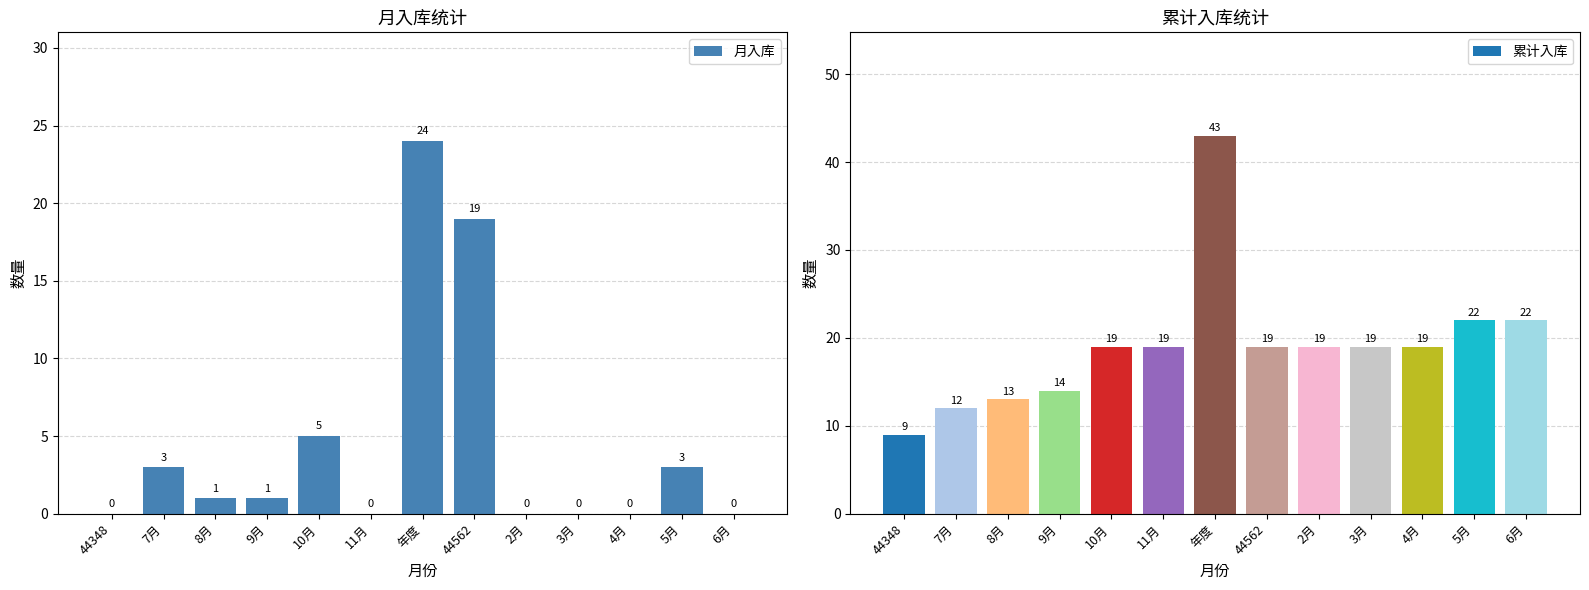

What is the greatest value displayed?

43